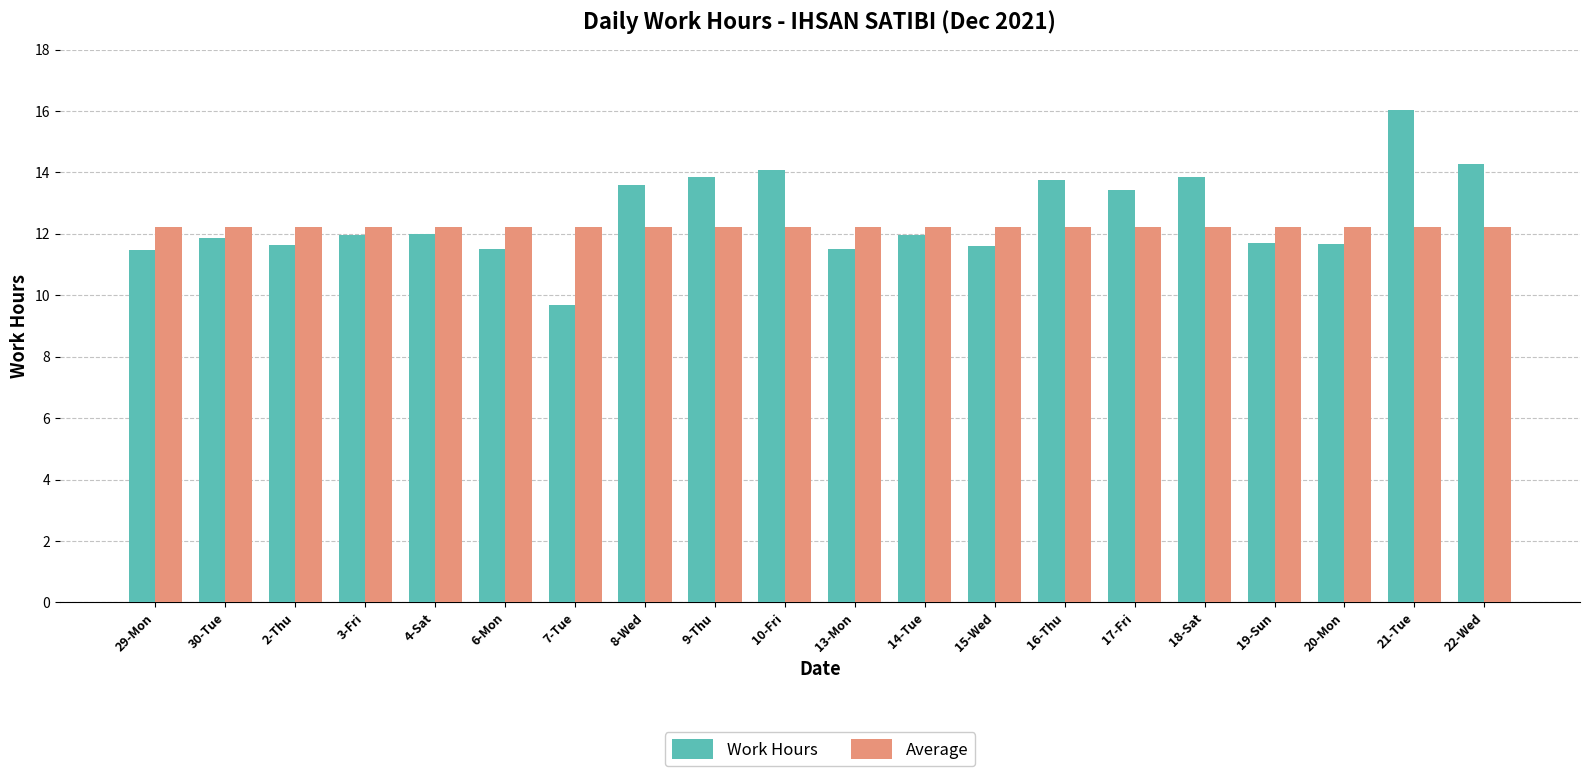

Is it true that Average equals 4.2 at 16-Thu?

False